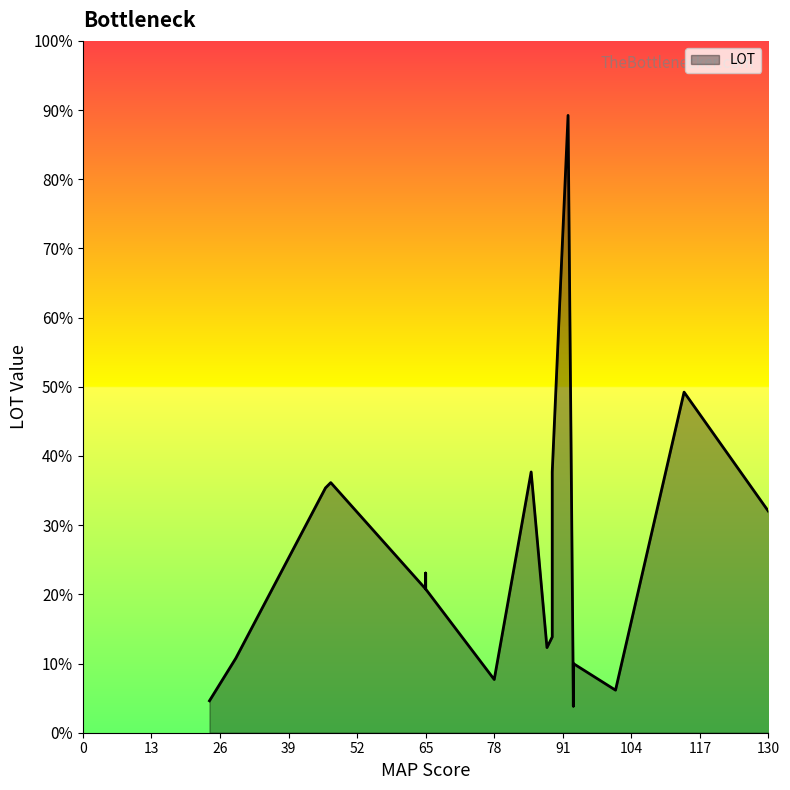

Count the number of categories in the chart.

23